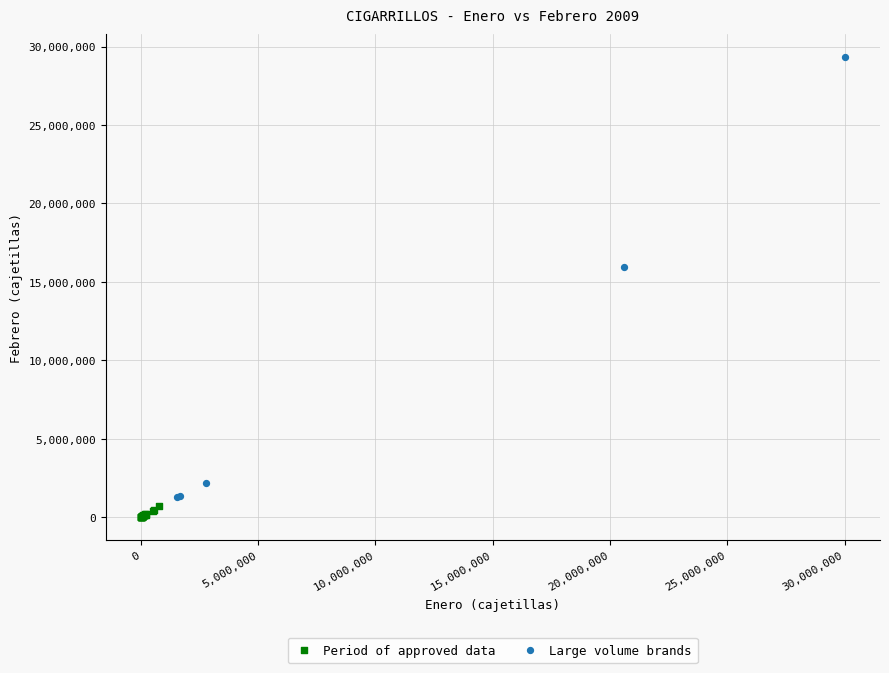

Which series reaches the maximum Y coordinate?

Large volume brands